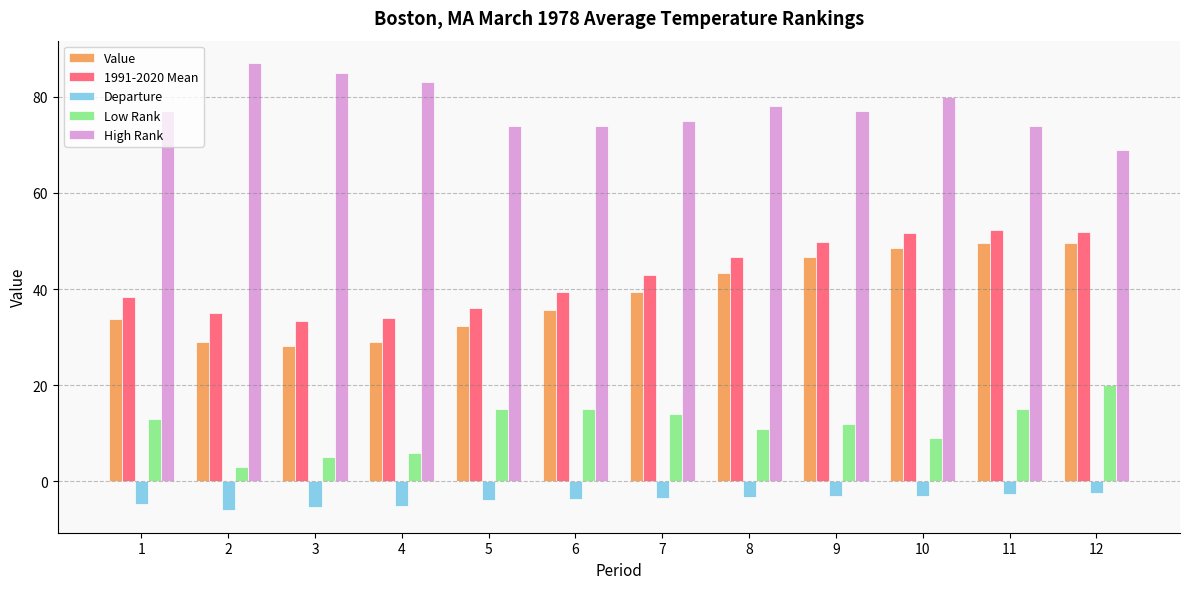

The value of Value at 4 is 29.0. True or false?

True